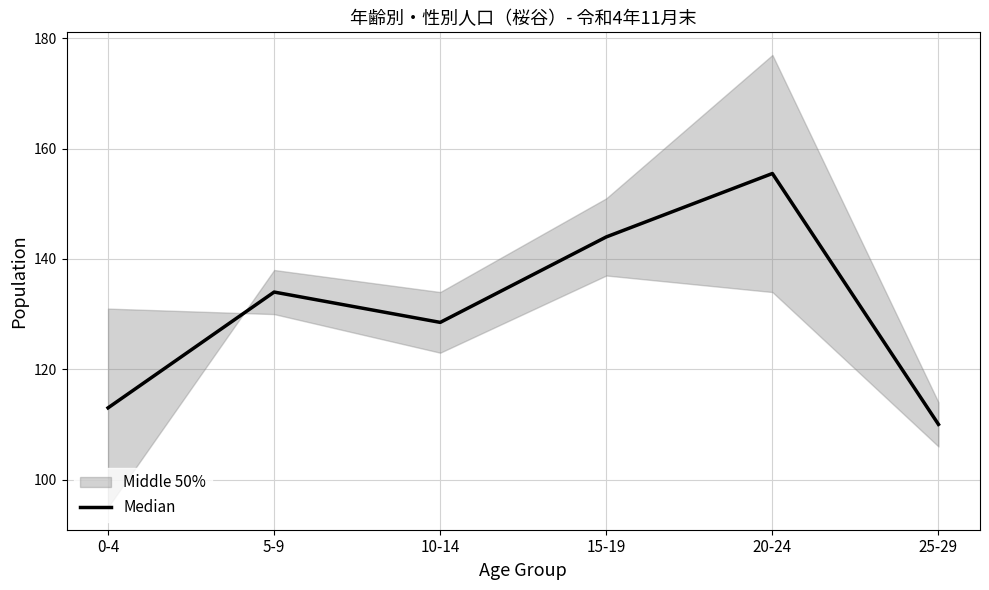

How many lines are shown in the chart?

1